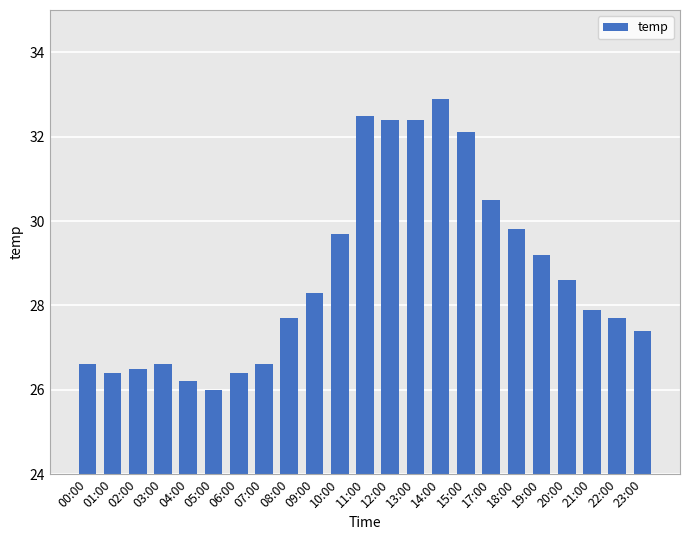

At which label does the data first exceed 27?

08:00